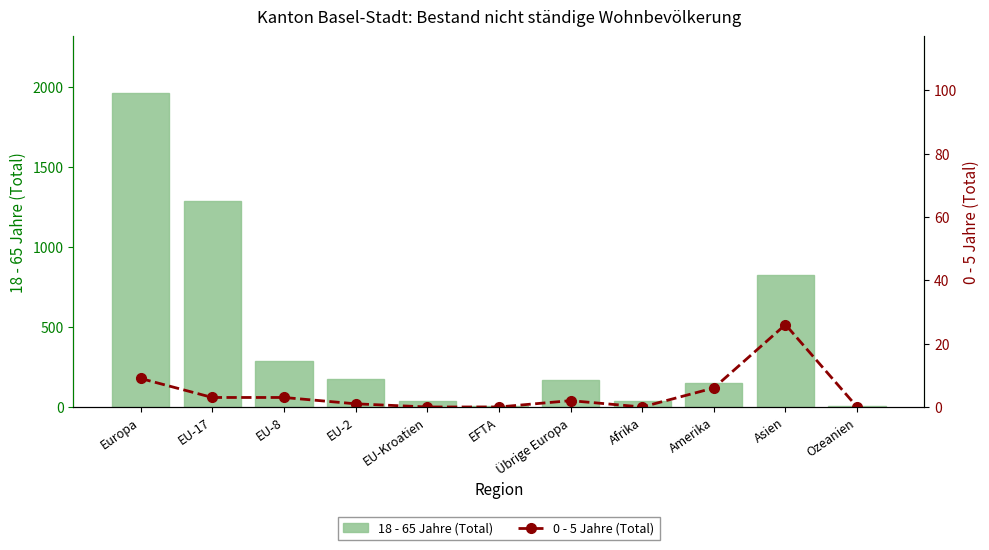

At which category does the chart reach its minimum across all series?

EU-Kroatien